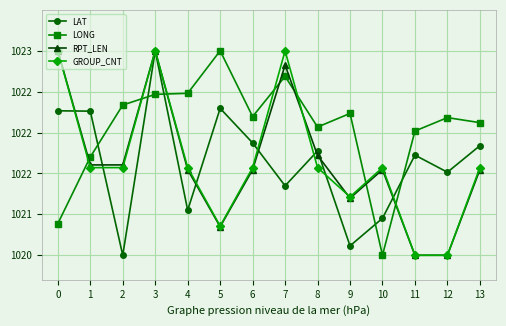

What are all the series names shown in the legend?

LAT, LONG, RPT_LEN, GROUP_CNT